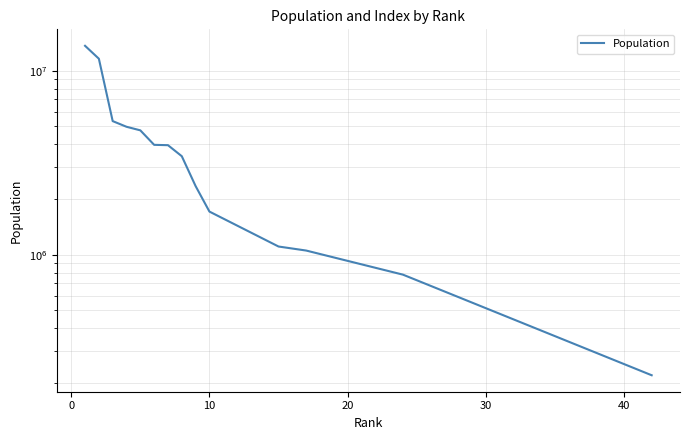

What is the sum of all values?

59023345